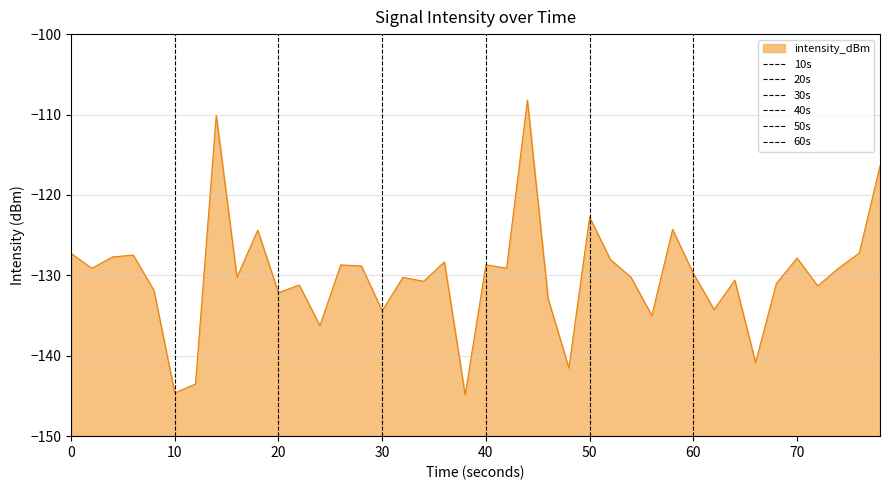

The intensity_dBm series shows -122.8 at 50. True or false?

True